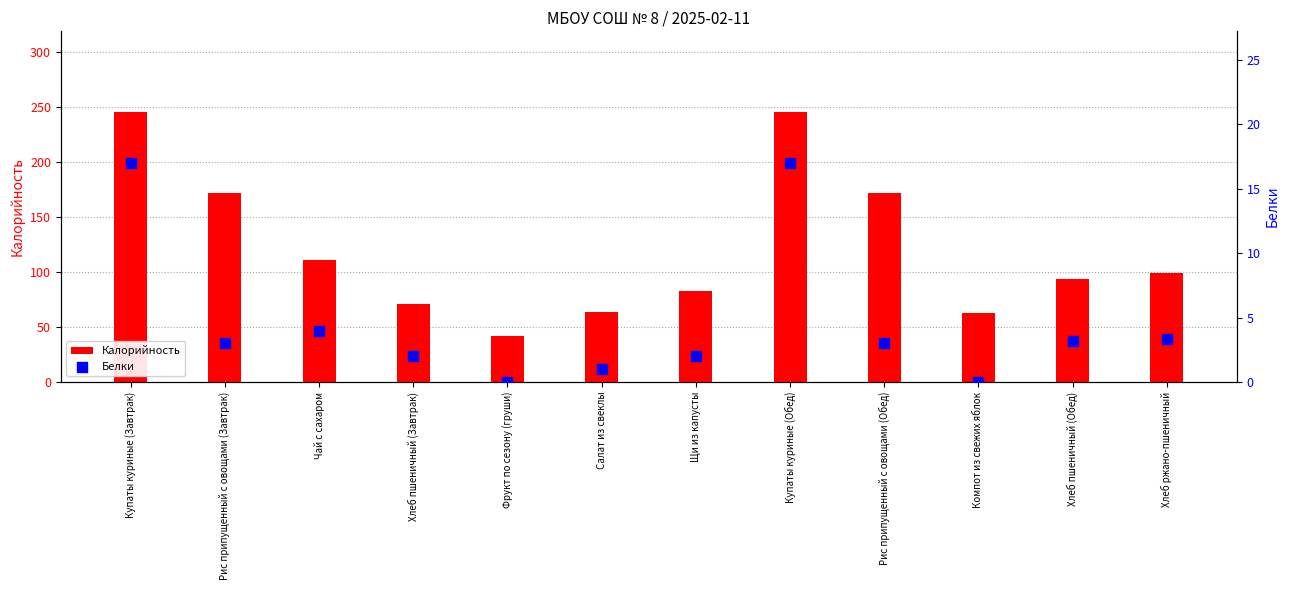

Which series has the widest spread of Y values?

Калорийность